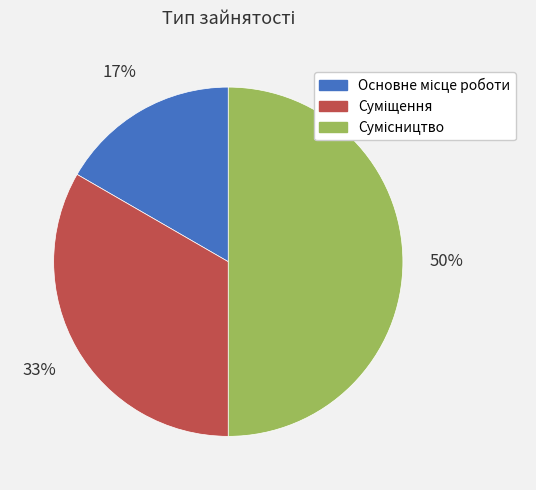

To the nearest percent, what is the difference between the largest and smallest slice percentages?

33%